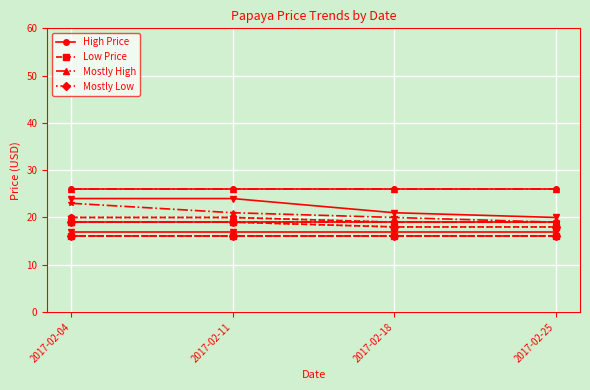

What is the total value across all series at 2017-02-04?

84